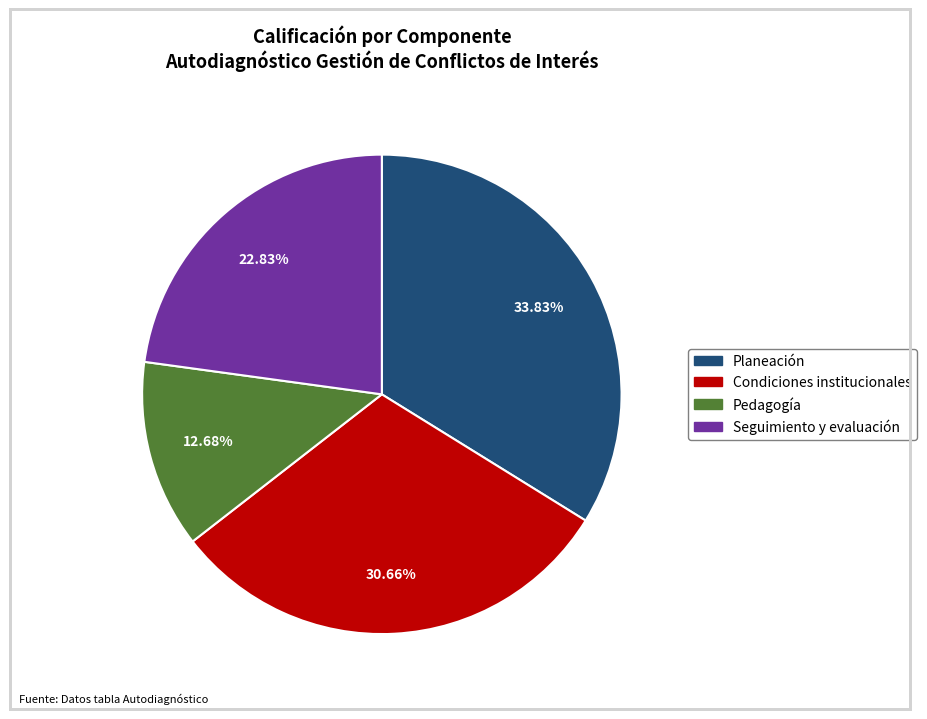

Does Seguimiento y evaluación account for over 50% of the chart?

No